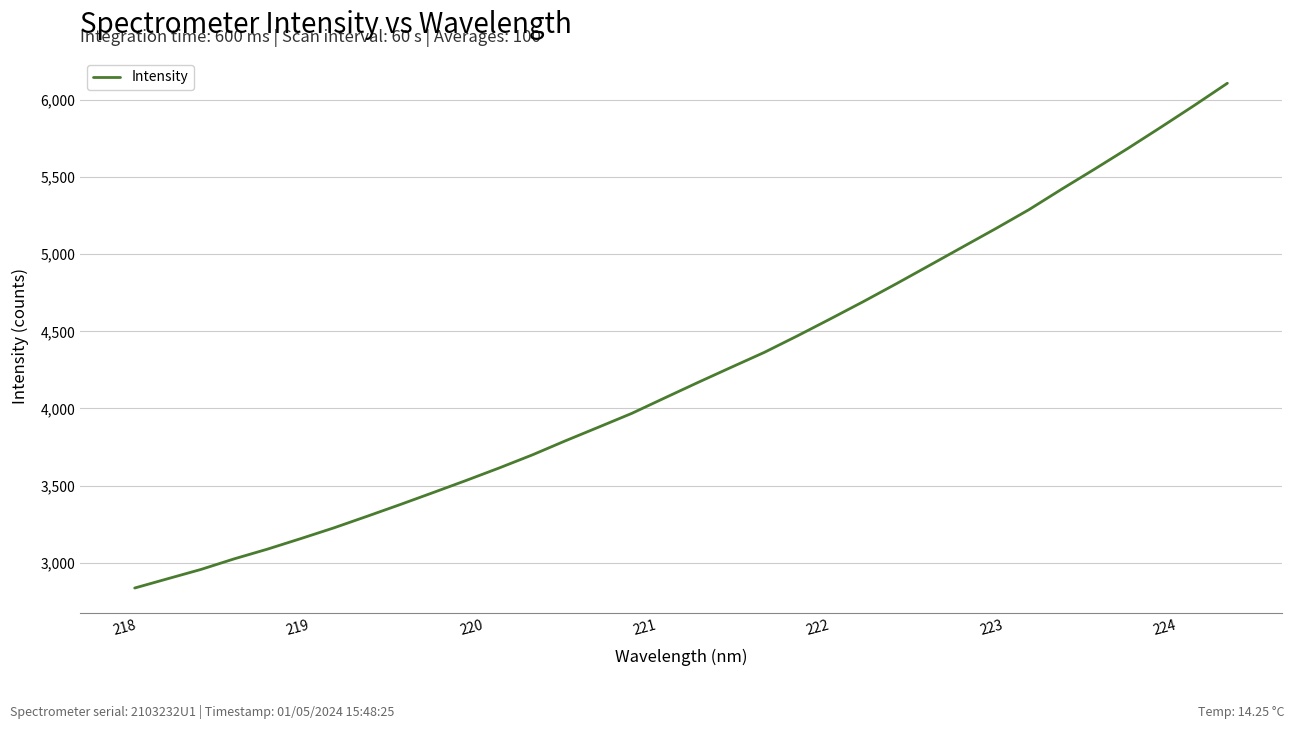

What is the difference between the maximum and minimum values?

3273.0